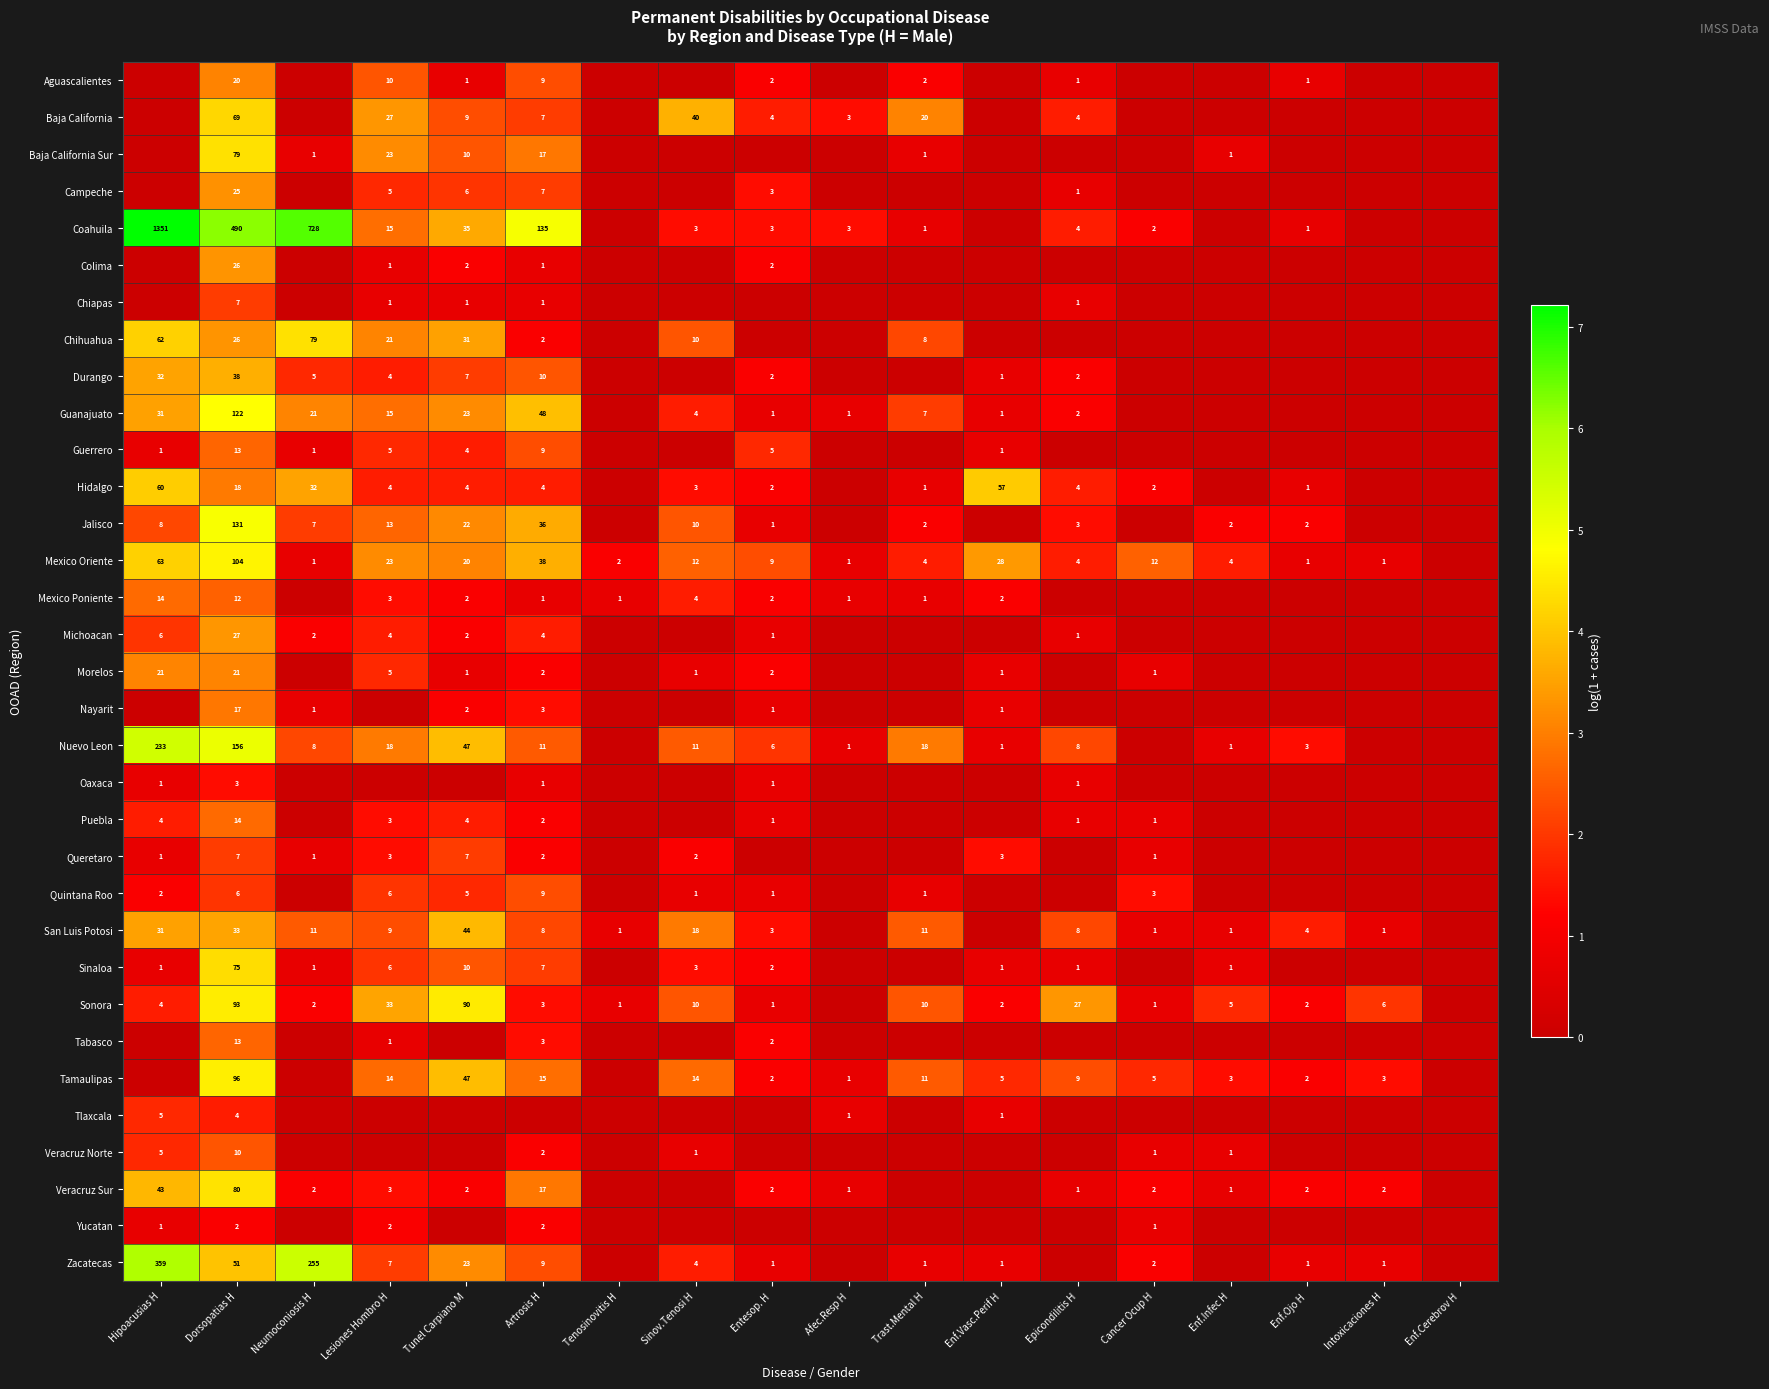

True or false: Baja California has a value of 27 at Lesiones Hombro H.

True